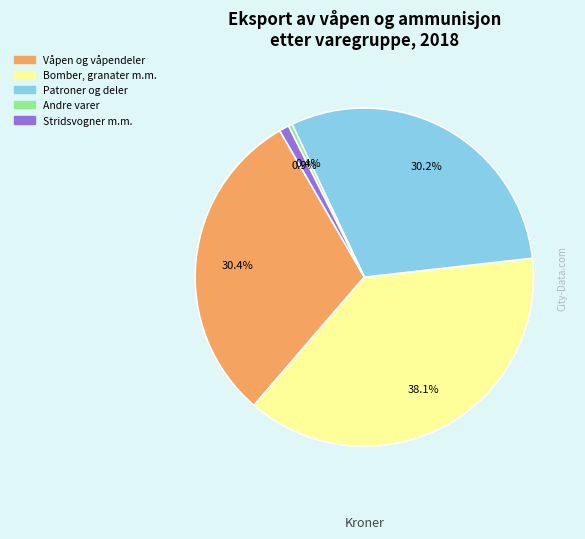

Is there any slice that represents more than half of the pie?

No